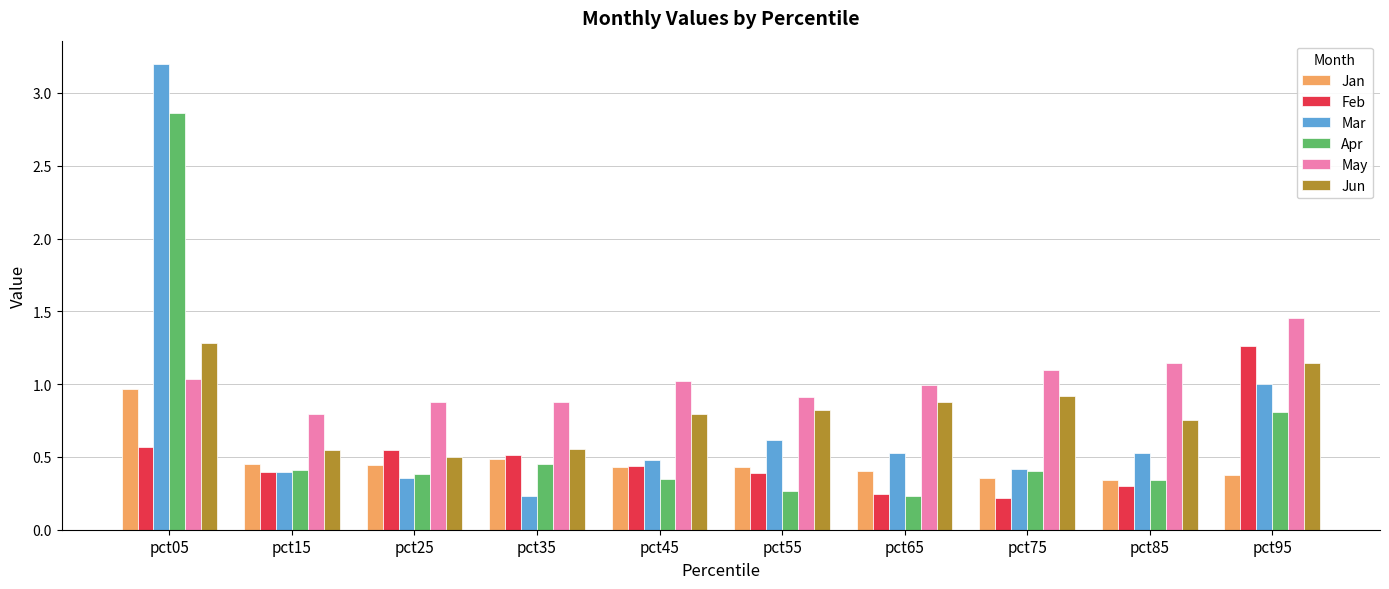

The May series shows 0.2 at pct25. True or false?

False